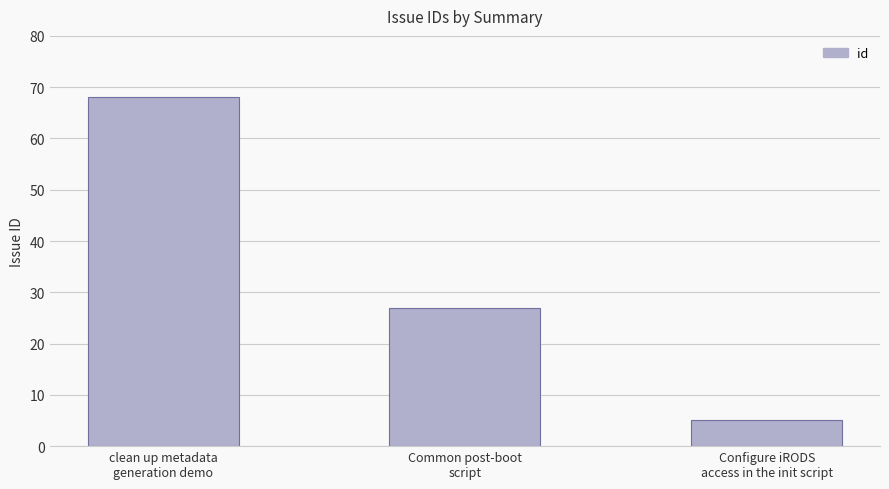

Which category has the lowest value across all series?

Configure iRODS
access in the init script